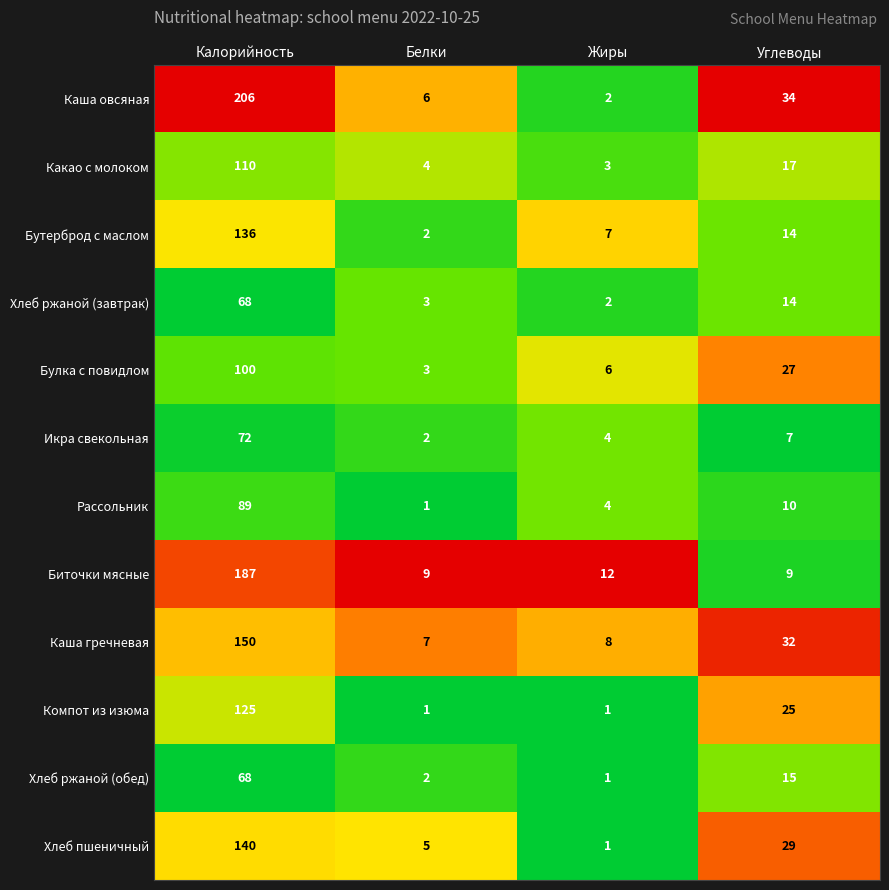

Rank the categories by Какао с молоком value from highest to lowest.

Калорийность, Углеводы, Белки, Жиры